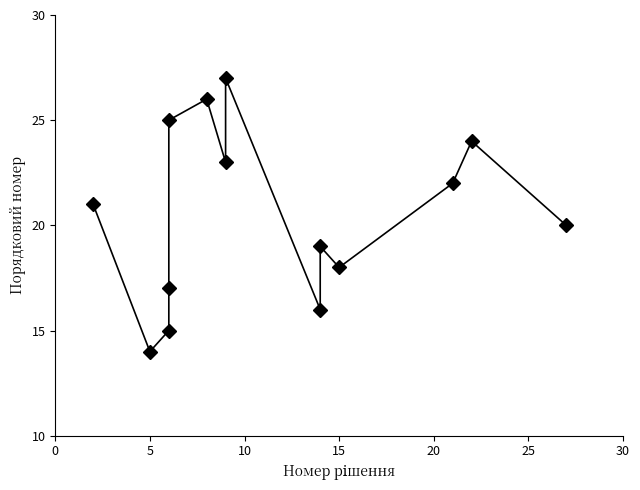

How many values exceed 21?

6